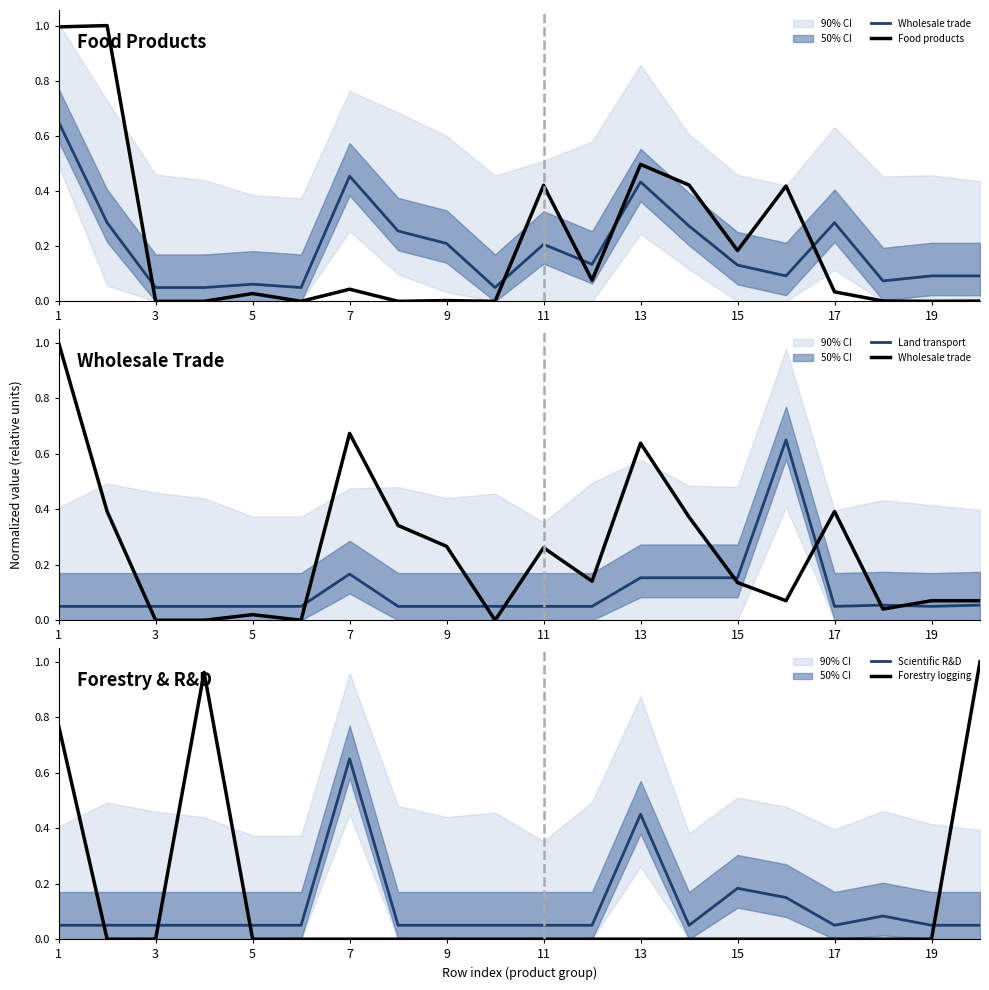

True or false: Scientific R&D has more than 2 interior local peaks.

True